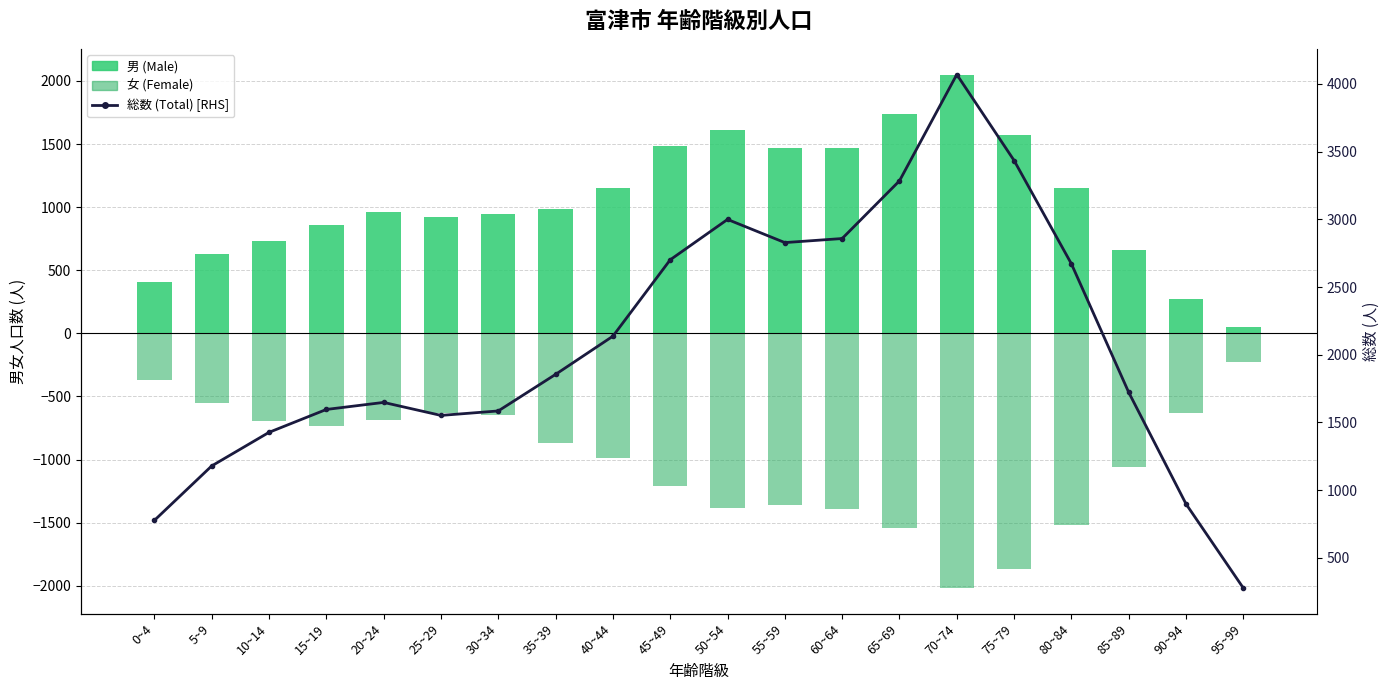

The value of 女 (Female) at 40~44 is -1444. True or false?

False